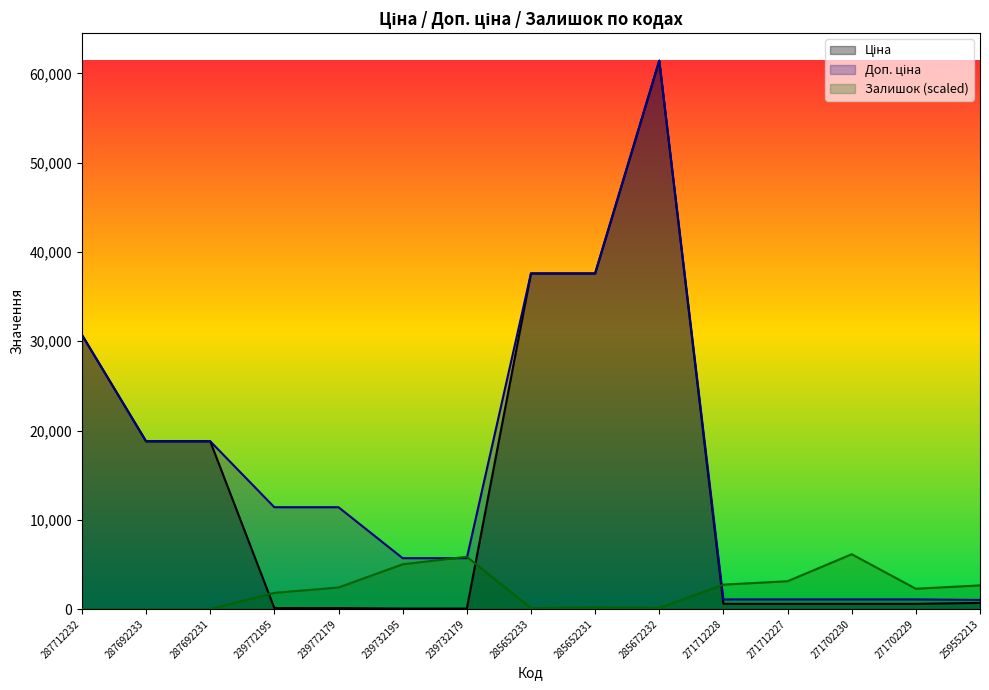

True or false: Ціна and Доп. ціна intersect in this chart.

False